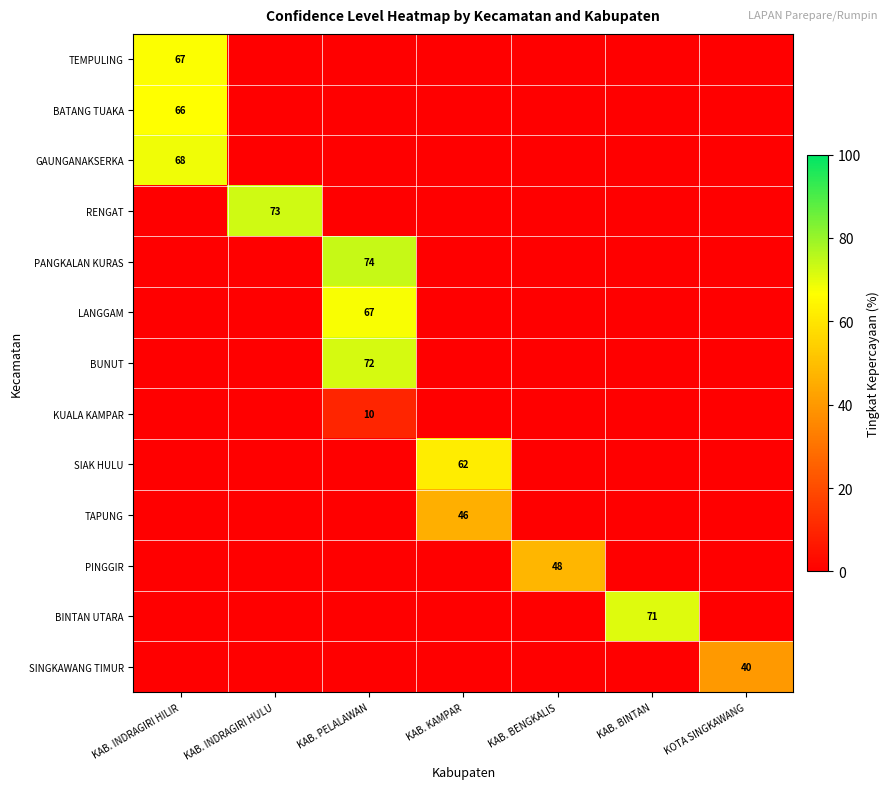

True or false: LANGGAM has a value of 26 at KAB. PELALAWAN.

False